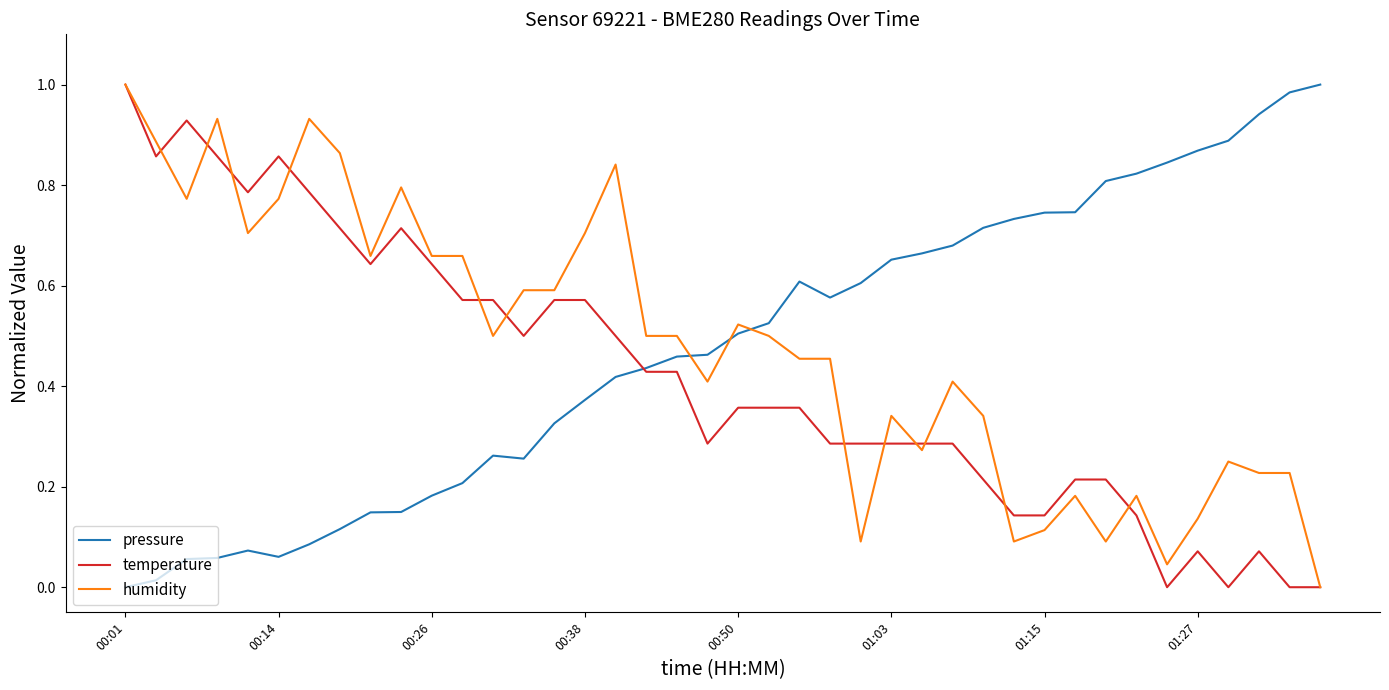

After their last crossing, which series has the higher values: pressure or humidity?

pressure